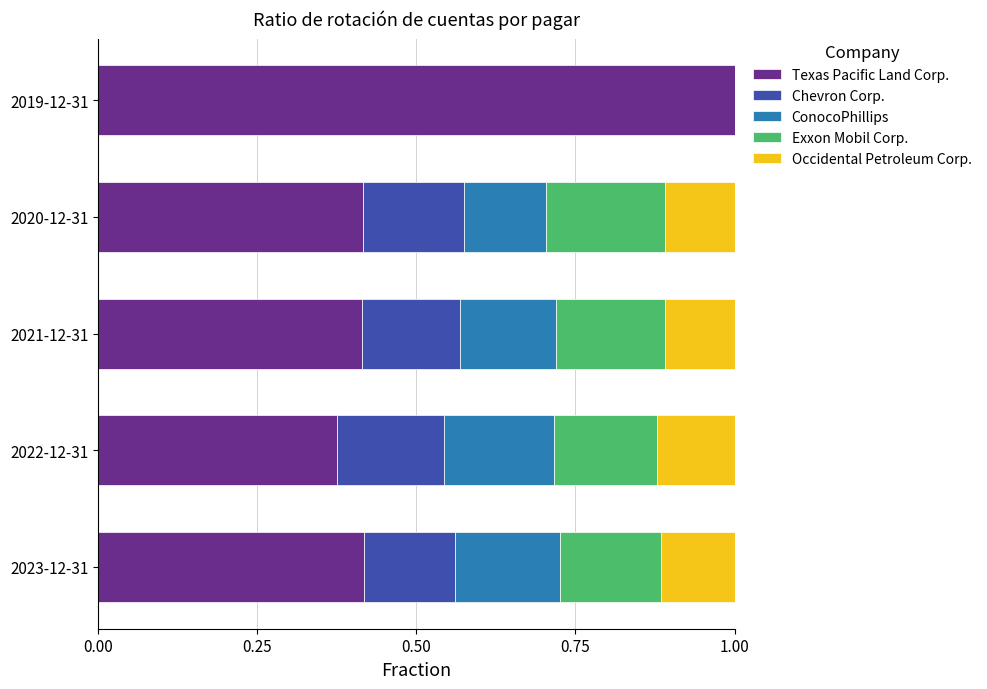

What is the total value across all series at 2021-12-31?

1.0